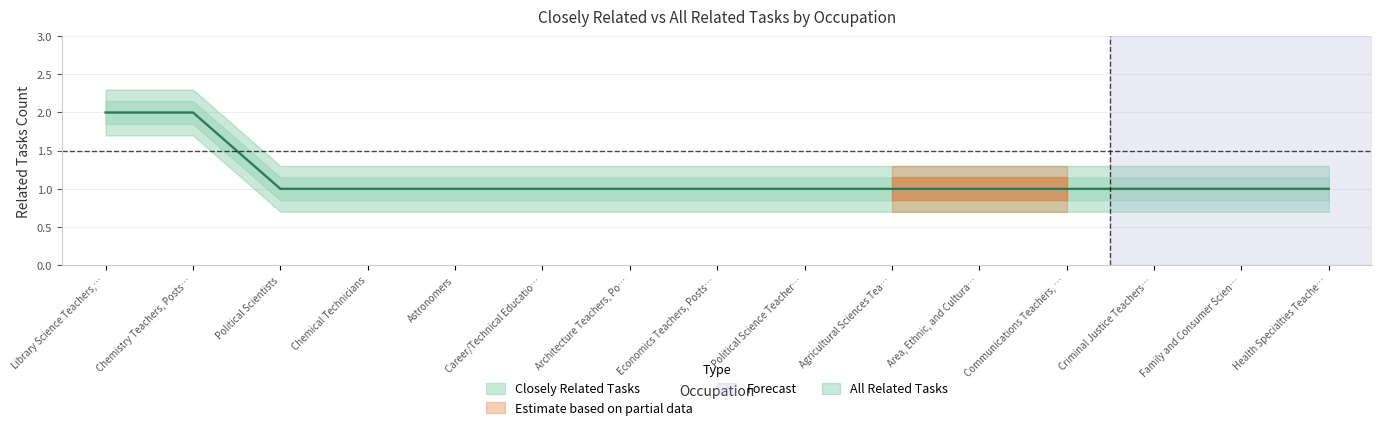

What value does the Closely Related Tasks series have at Career/Technical Educatio…?

1